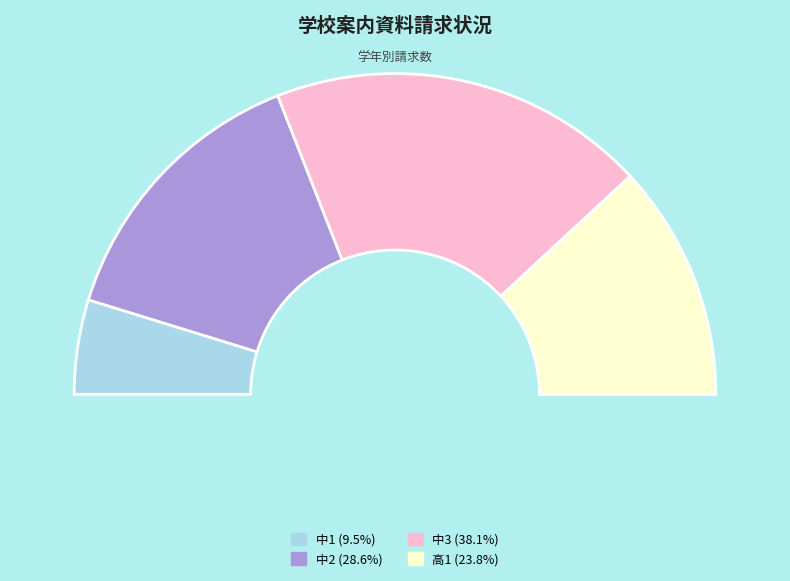

To the nearest percent, what is the difference between the 中2 and 高1 slice percentages?

5%